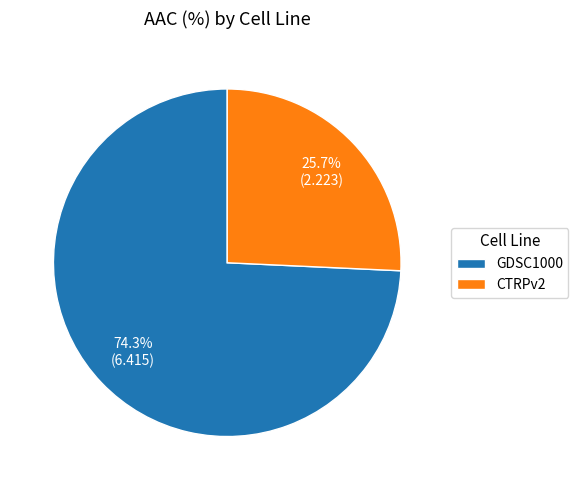

Approximately how many times larger is the value at GDSC1000 compared to CTRPv2?

2.9